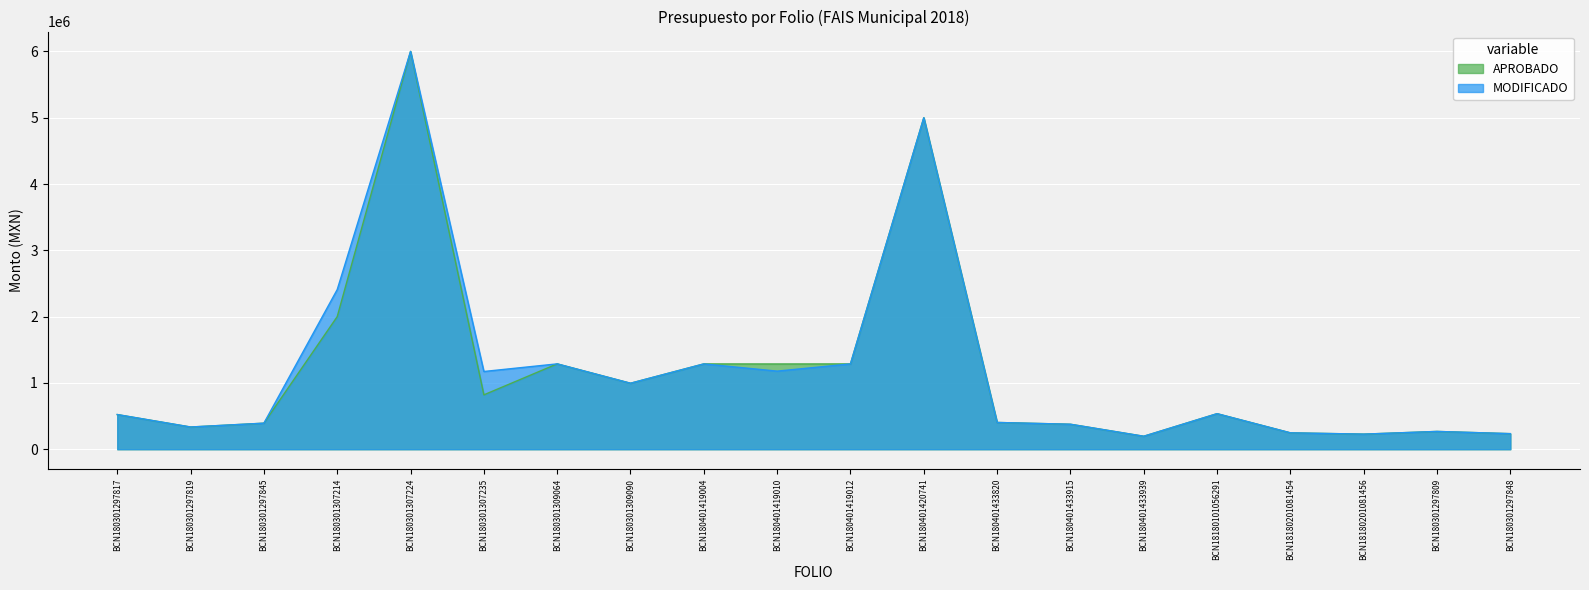

True or false: MODIFICADO and APROBADO intersect in this chart.

False